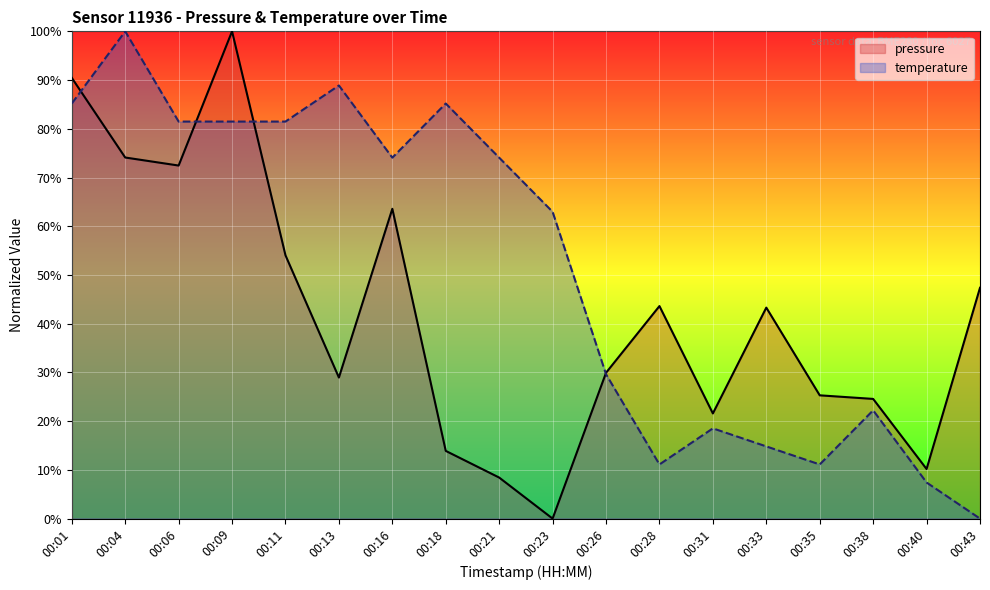

Reading left to right, what are all the values shown in this chart?

pressure: 00:01=90.5	00:04=74.1	00:06=72.5	00:09=100.0	00:11=54.0	00:13=28.9	00:16=63.6	00:18=13.9	00:21=8.4	00:23=0.0	00:26=29.9	00:28=43.6	00:31=21.6	00:33=43.3	00:35=25.3	00:38=24.6	00:40=10.2	00:43=47.4
temperature: 00:01=85.2	00:04=100.0	00:06=81.5	00:09=81.5	00:11=81.5	00:13=88.9	00:16=74.1	00:18=85.2	00:21=74.1	00:23=63.0	00:26=29.6	00:28=11.1	00:31=18.5	00:33=14.8	00:35=11.1	00:38=22.2	00:40=7.4	00:43=0.0